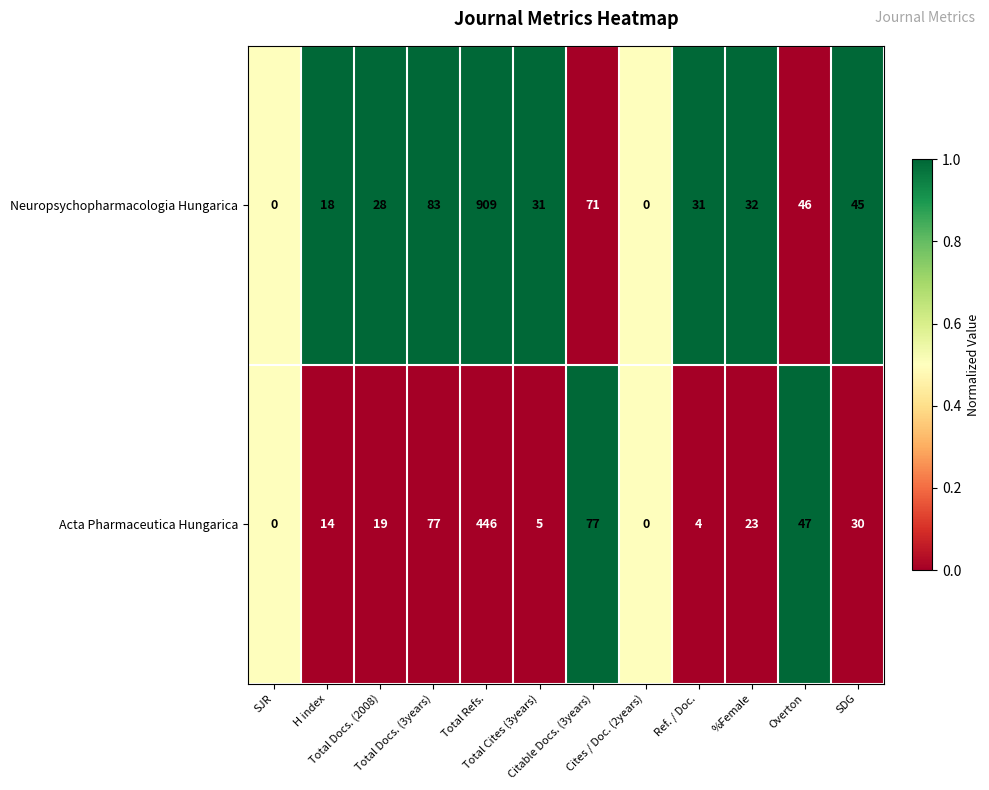

Which series has the largest range (max minus min)?

Neuropsychopharmacologia Hungarica